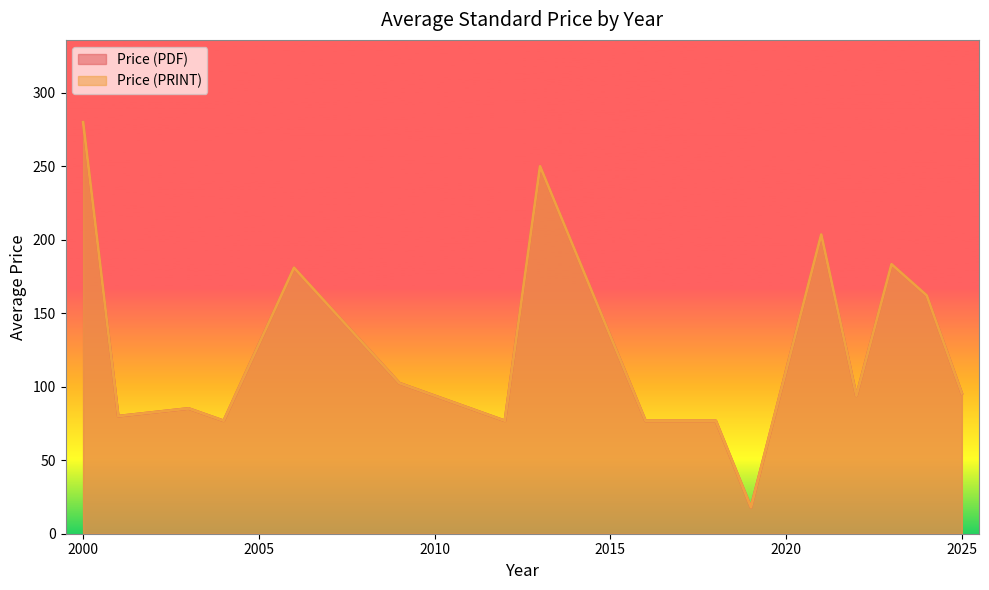

Which series has the largest range (max minus min)?

Price (PDF)